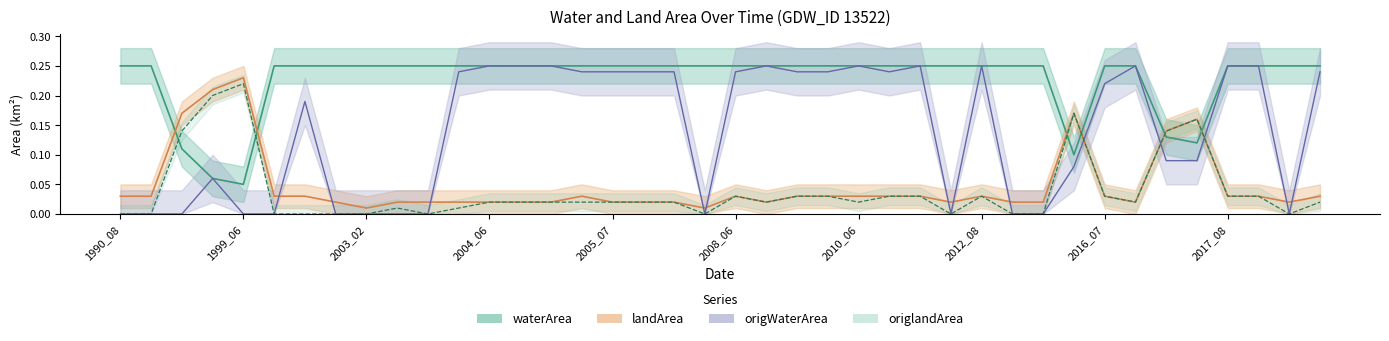

At which category is the sum across all series the highest?

26